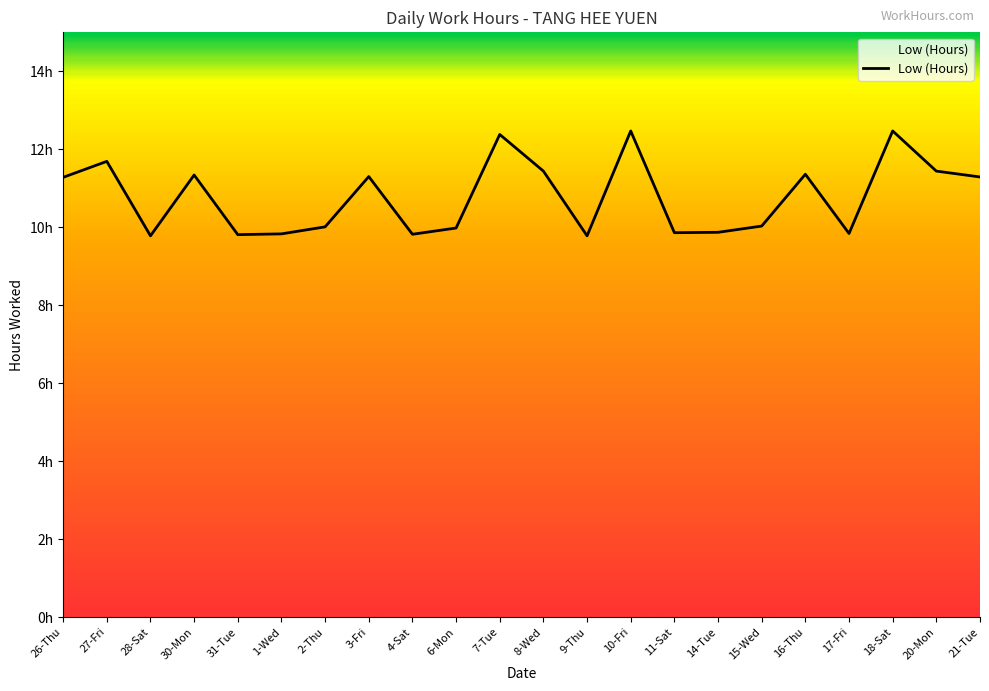

Does the chart display data point markers on the line(s)?

No